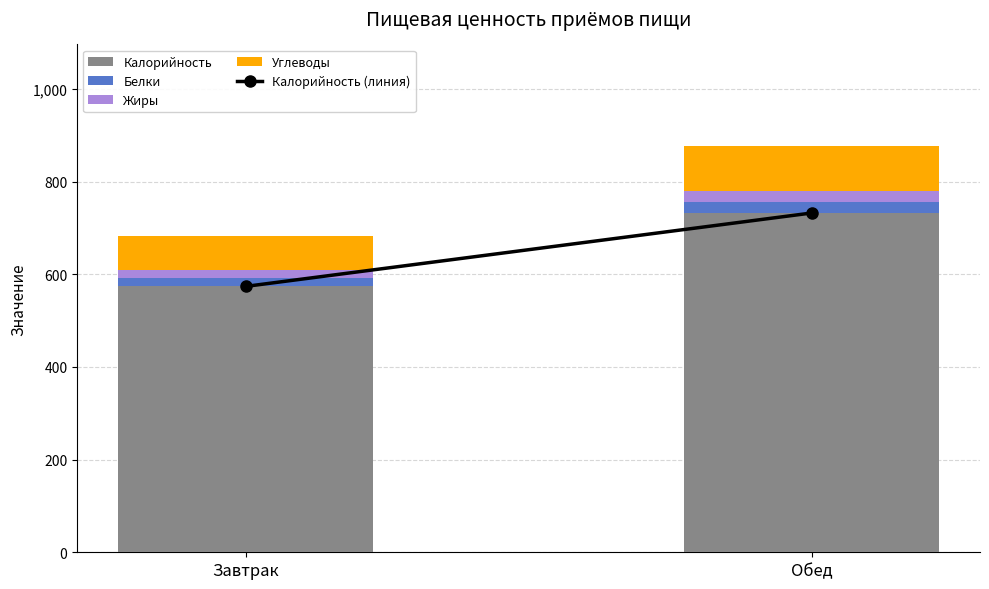

Is it true that Калорийность equals 732.4 at Обед?

True